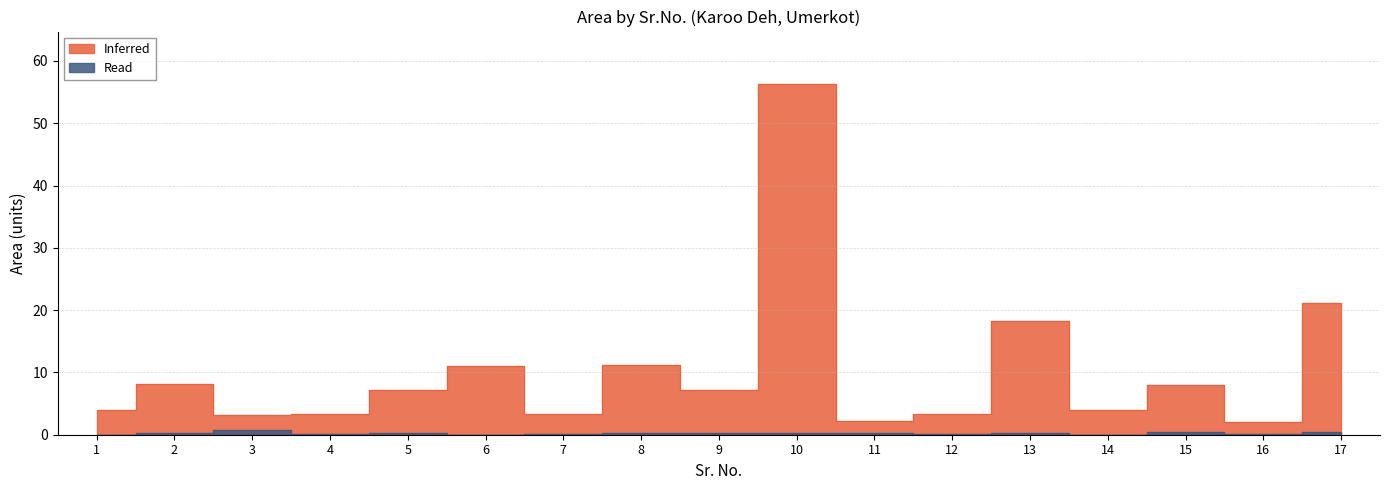

Which series changed the most between 4 and 10?

Inferred